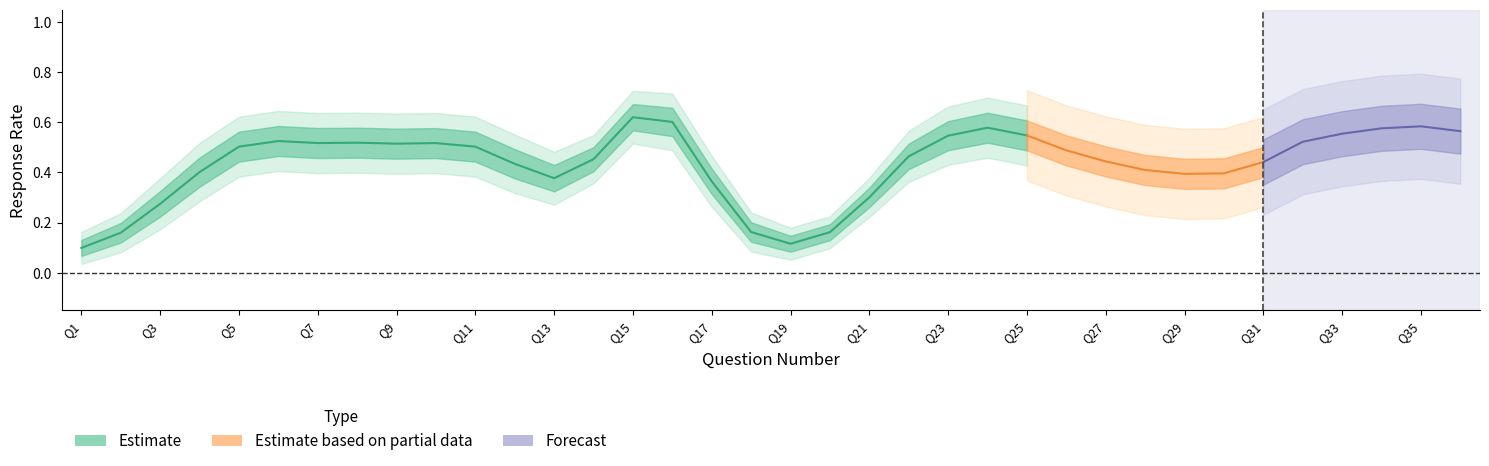

What is the value of the A point at the 20th from the left?

0.1